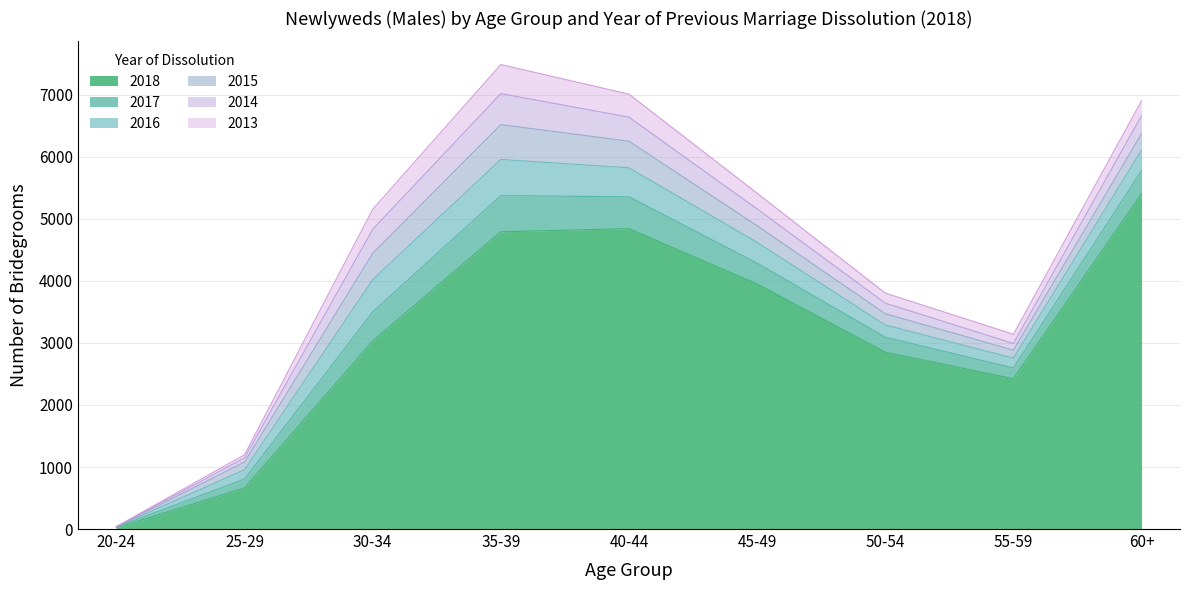

What is the sum of the 2018 values at 20-24 and 45-49?

3972